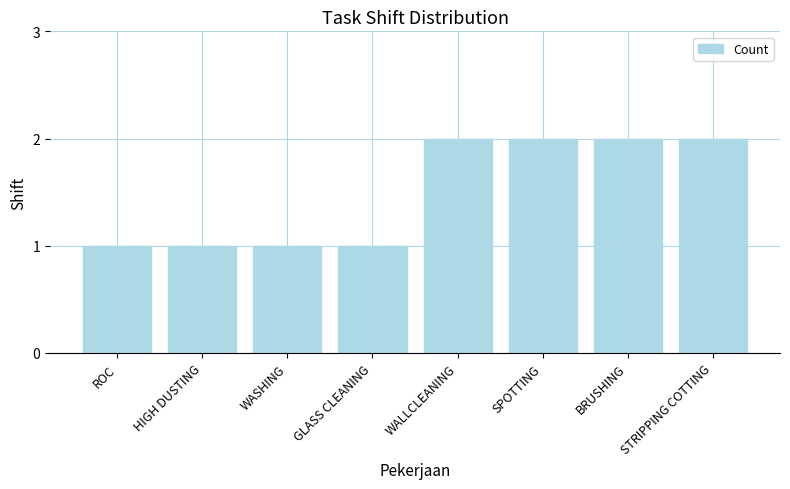

True or false: the data shows 0 at STRIPPING COTTING.

False